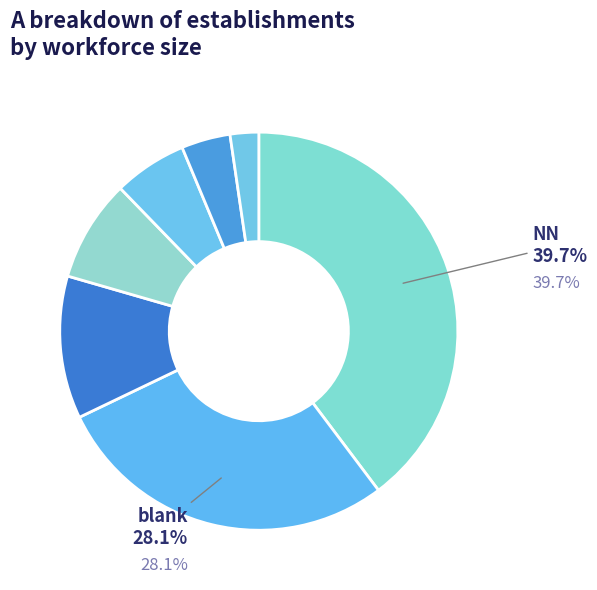

How many segments does this pie chart have?

7